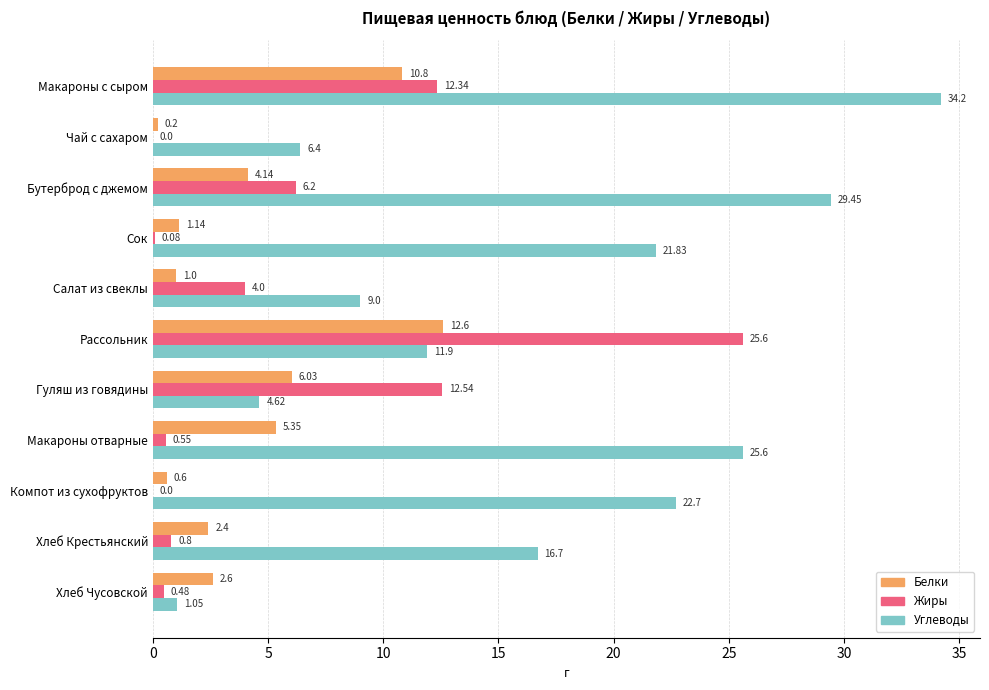

Which series has the largest total across all categories?

Углеводы